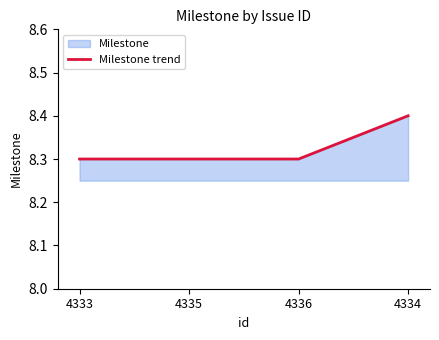

What is the label of the 3rd point from the left?

4336